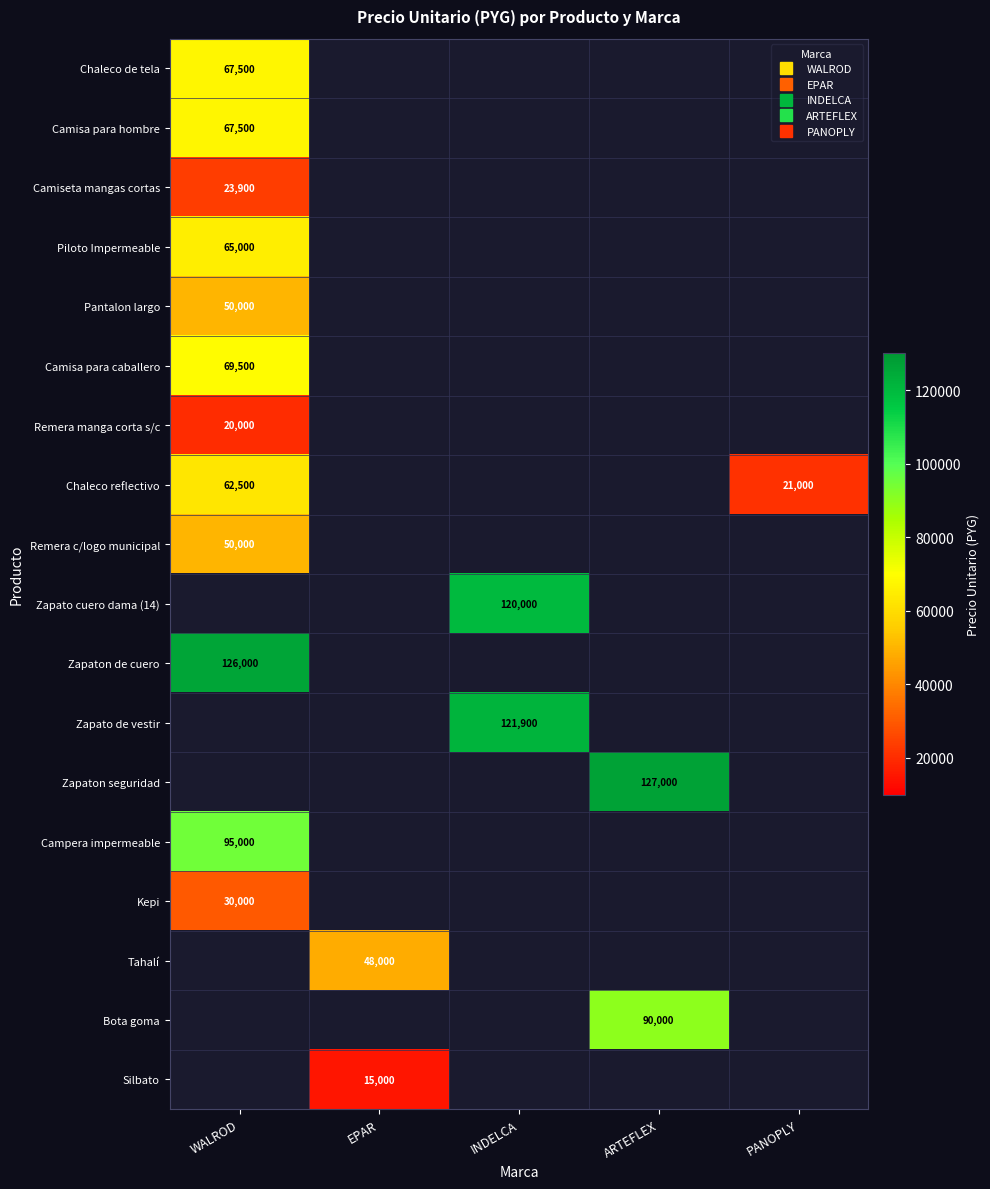

What is the sum of all Silbato values?

15000